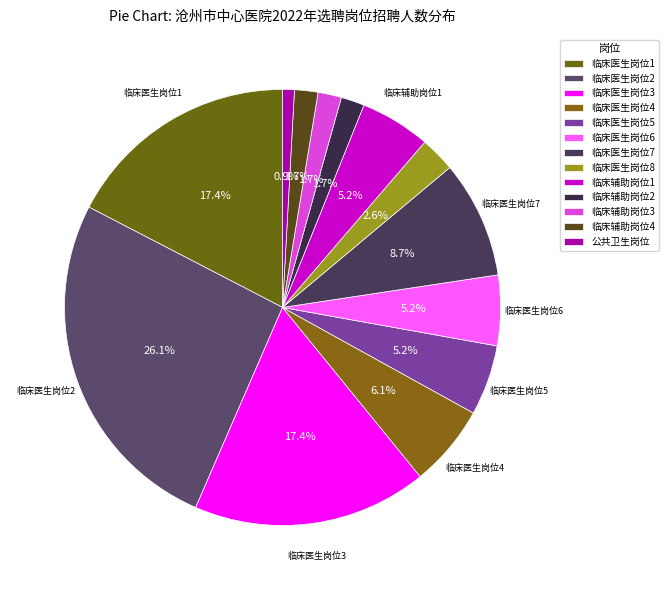

Count the number of slices in the pie.

13